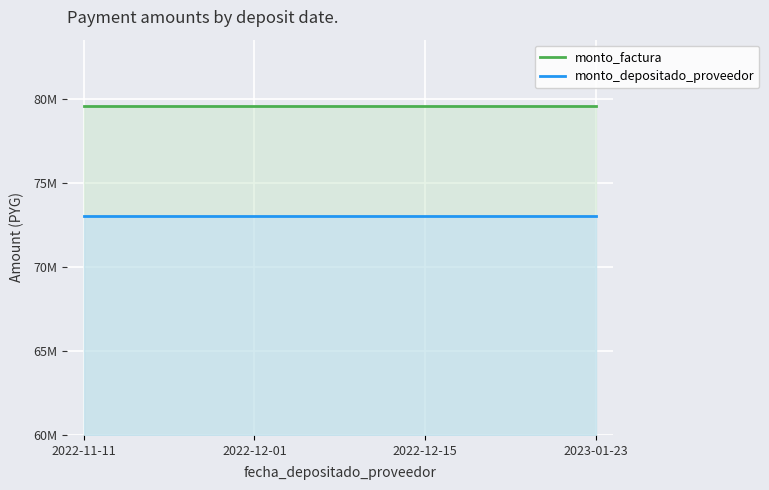

True or false: monto_depositado_proveedor and monto_factura intersect in this chart.

False